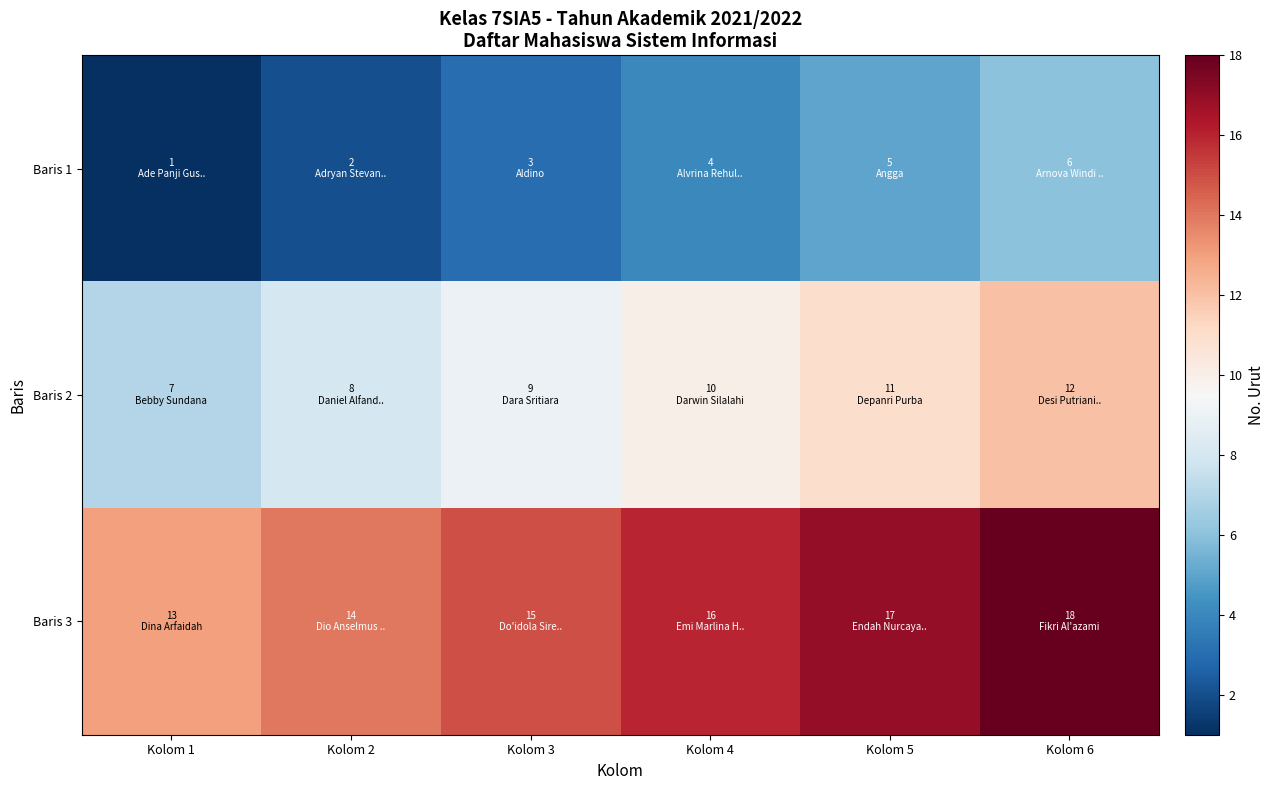

Reading left to right, extract all data points from this chart.

Baris 1: Kolom 1=1	Kolom 2=2	Kolom 3=3	Kolom 4=4	Kolom 5=5	Kolom 6=6
Baris 2: Kolom 1=7	Kolom 2=8	Kolom 3=9	Kolom 4=10	Kolom 5=11	Kolom 6=12
Baris 3: Kolom 1=13	Kolom 2=14	Kolom 3=15	Kolom 4=16	Kolom 5=17	Kolom 6=18